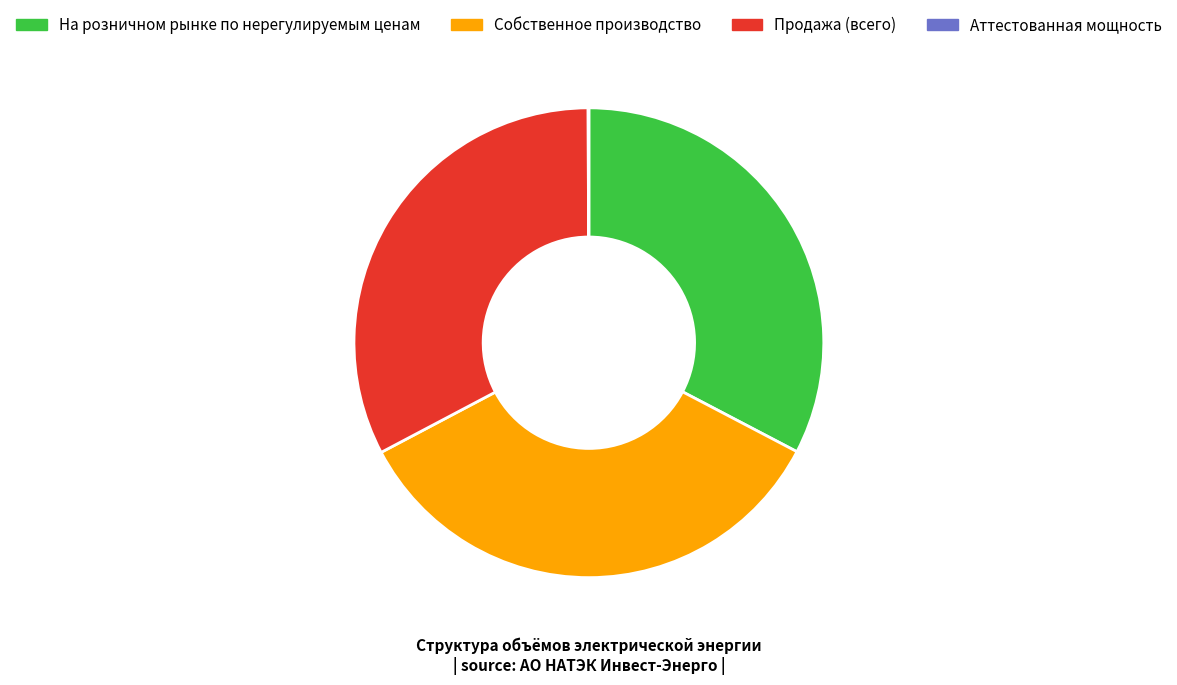

Approximately how many times larger is the value at На розничном рынке по нерегулируемым ценам compared to Собственное производство?

0.9